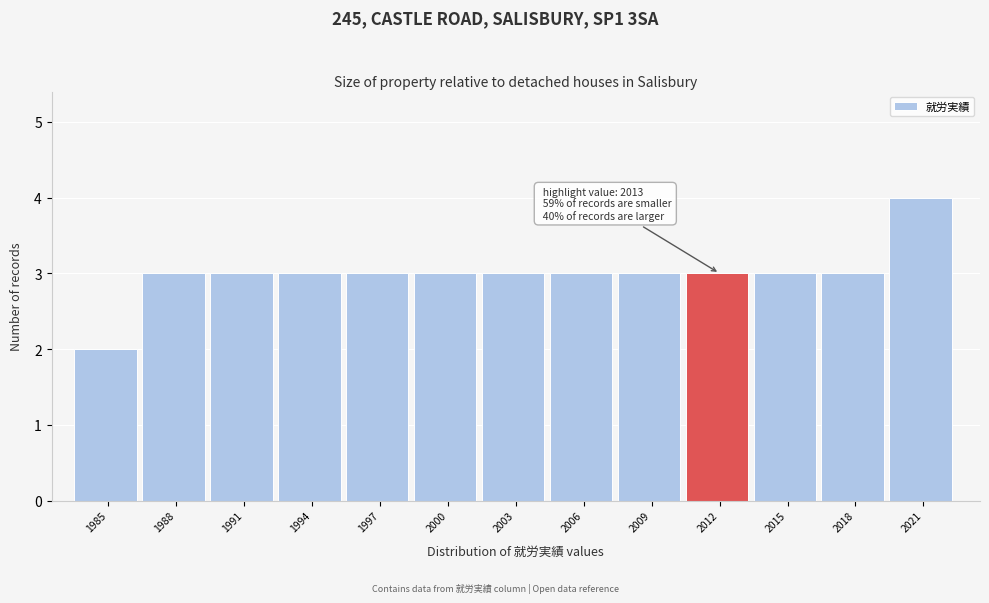

Reading left to right, transcribe all the data shown in this chart.

2	3	3	3	3	3	3	3	3	3	3	3	4